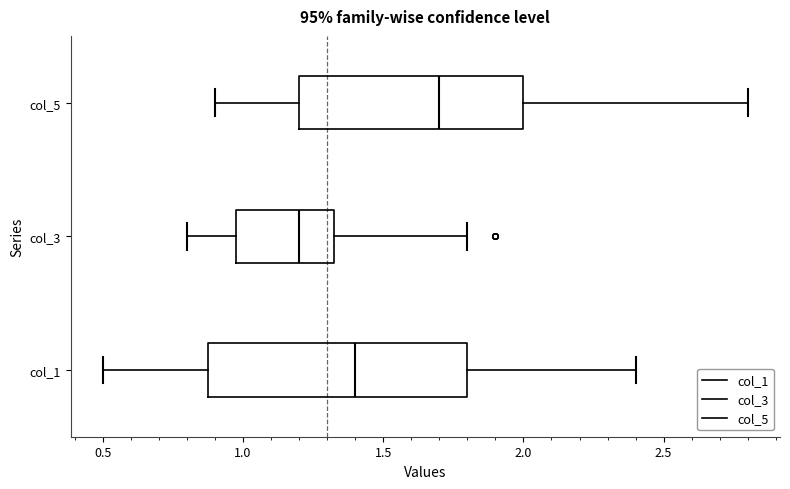

Reading bottom to top, read every box against the x-axis: the position of its median line, the range the box covers, and the ends of its whiskers. The values are not printed on the chart, so give them approximately, as read against the axis.

col_1: median 1.40, box 0.90 to 1.80, whiskers 0.50 to 2.40
col_3: median 1.20, box 1.00 to 1.35, whiskers 0.80 to 1.80
col_5: median 1.70, box 1.20 to 2.00, whiskers 0.90 to 2.80